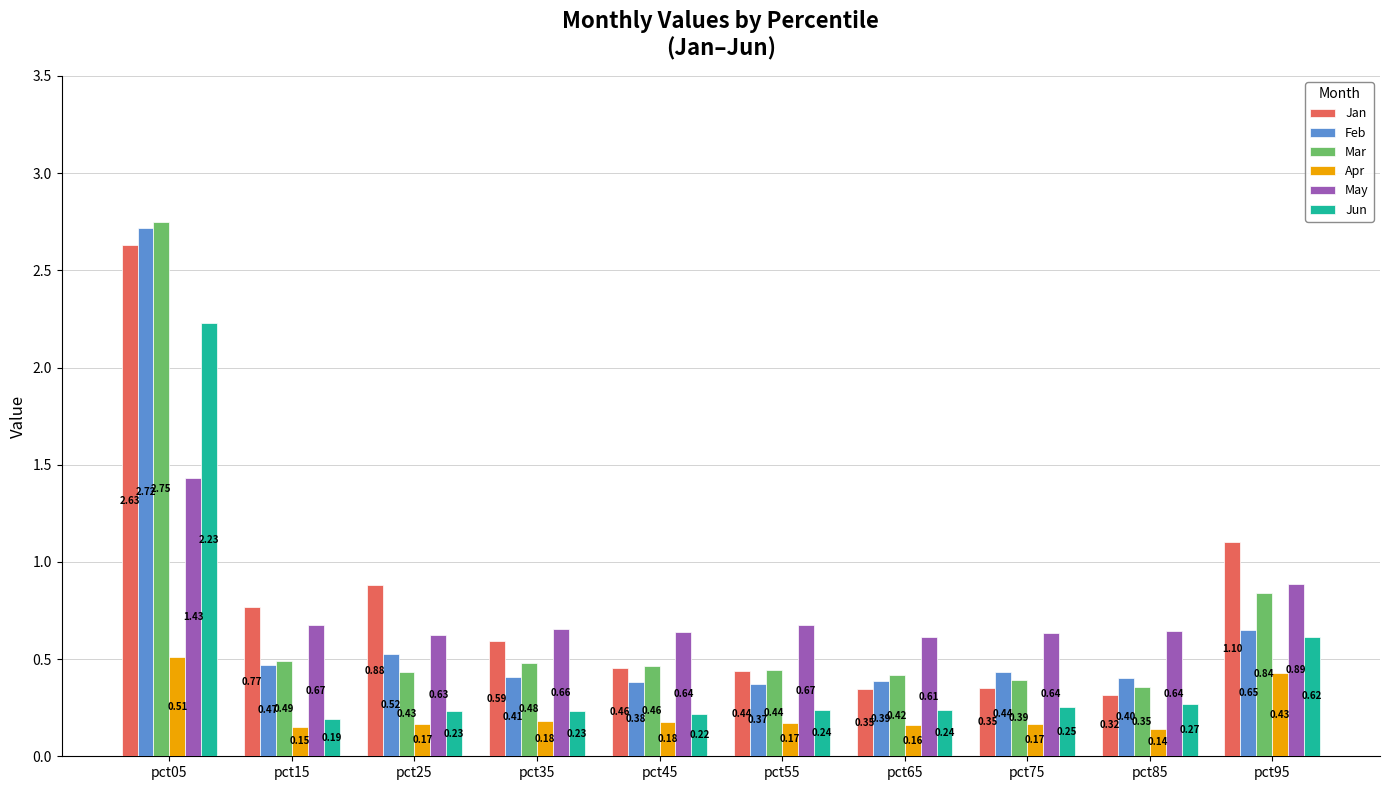

At which category is the sum across all series the highest?

pct05